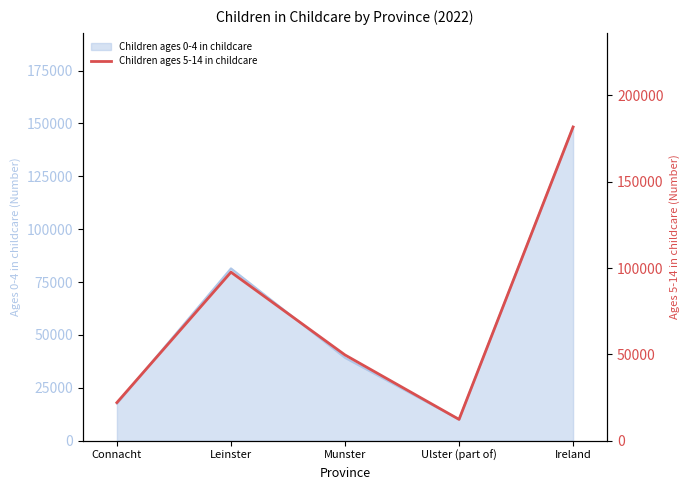

How many points are higher than both their immediate neighbors (excluding endpoints)?

1